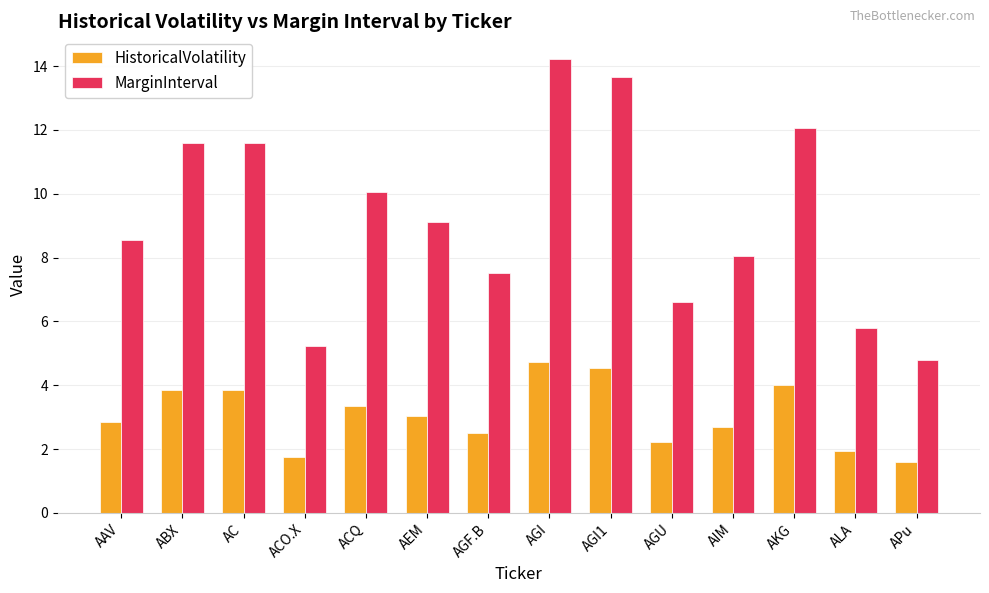

The MarginInterval series shows 8.3 at ALA. True or false?

False